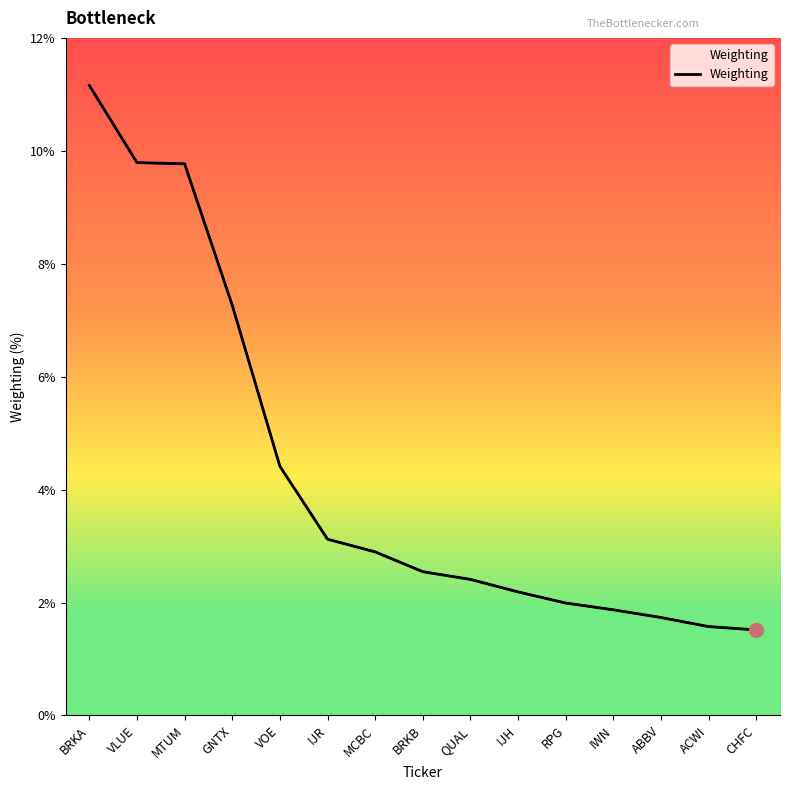

What position from the right is CHFC?

1